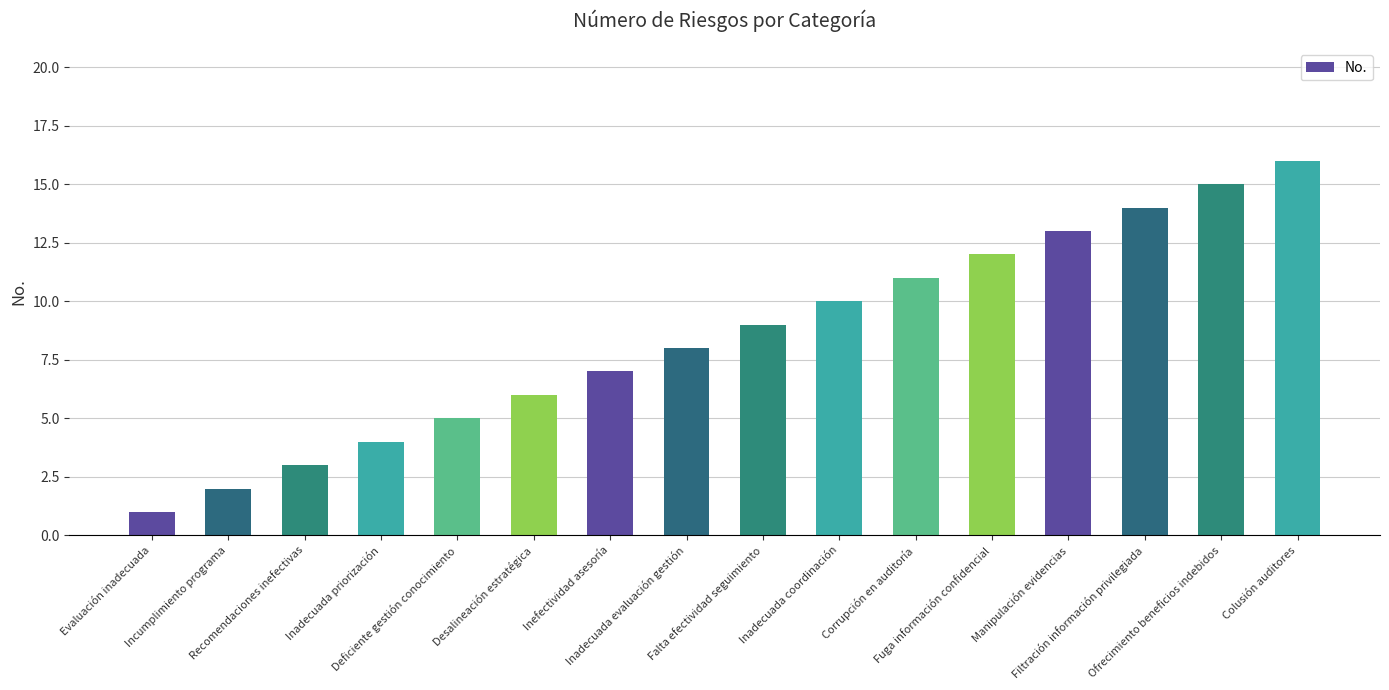

Which label corresponds to the smallest value in the chart?

Evaluación inadecuada